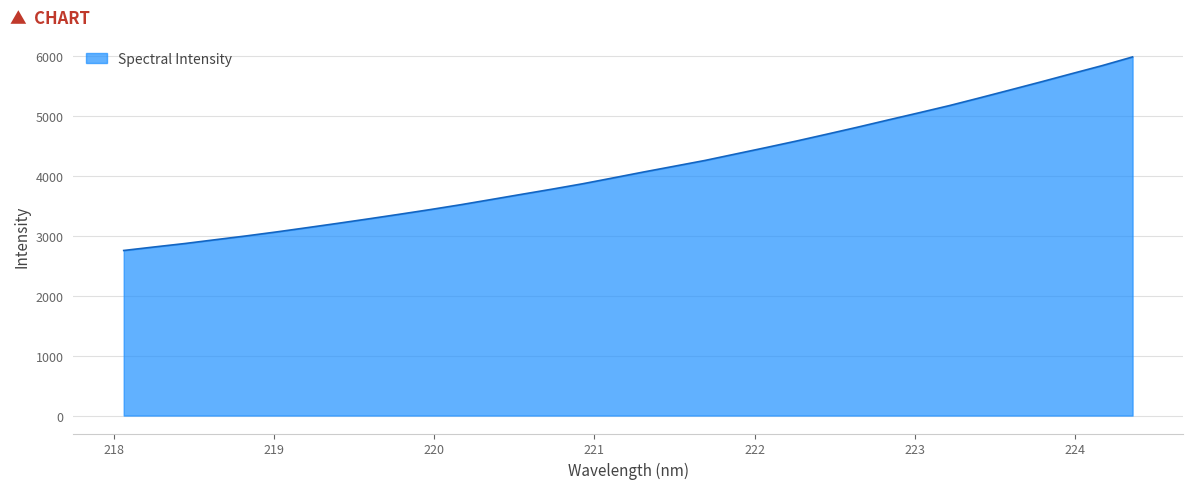

What is the difference between the maximum and minimum values?

3230.1